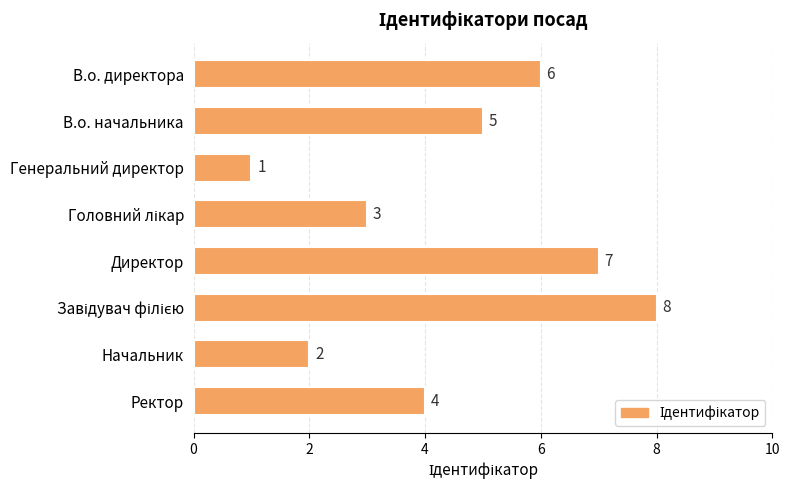

What is the value of the 8th bar from the top?

4